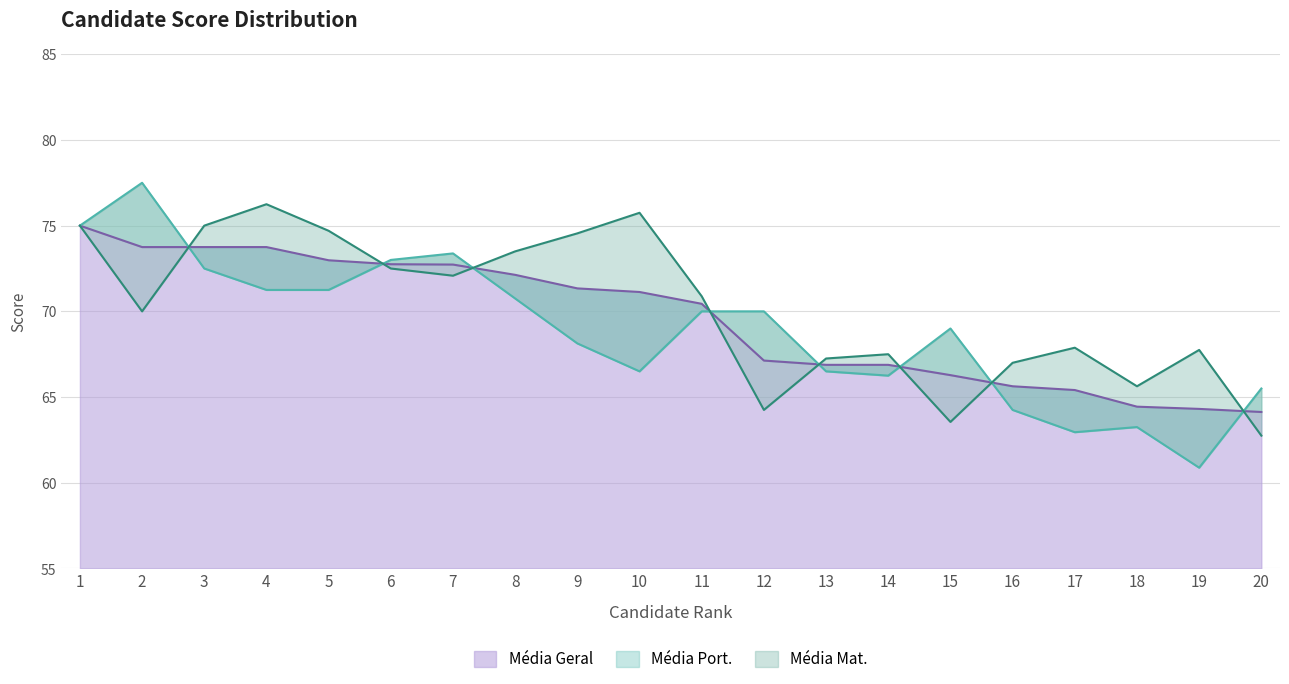

What is the spread (max minus min) of values at 19?

6.9